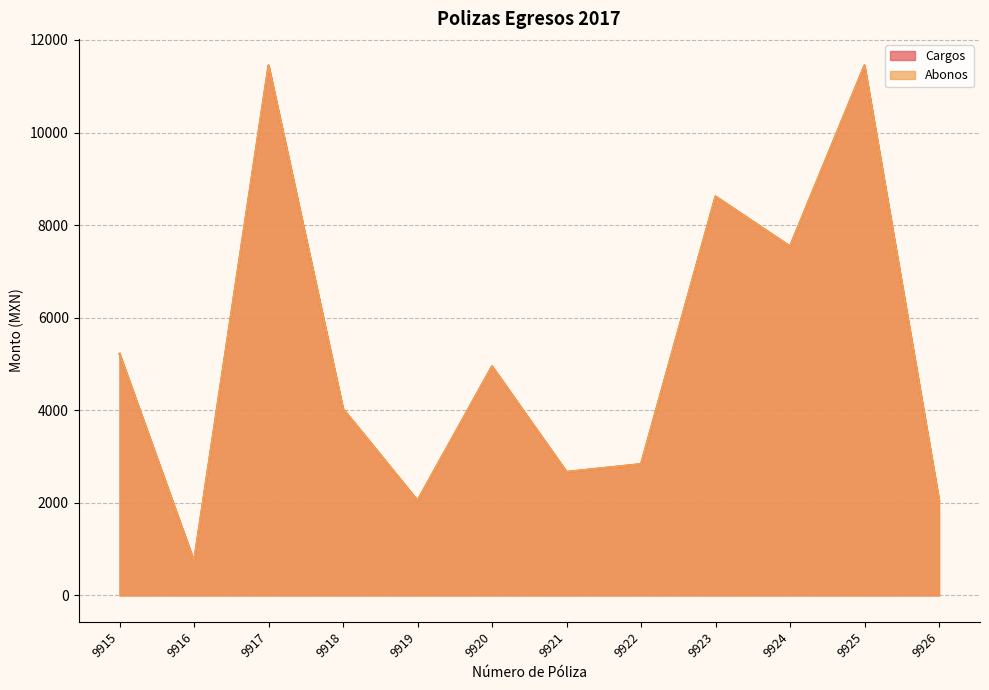

Which series has the largest total across all categories?

Cargos